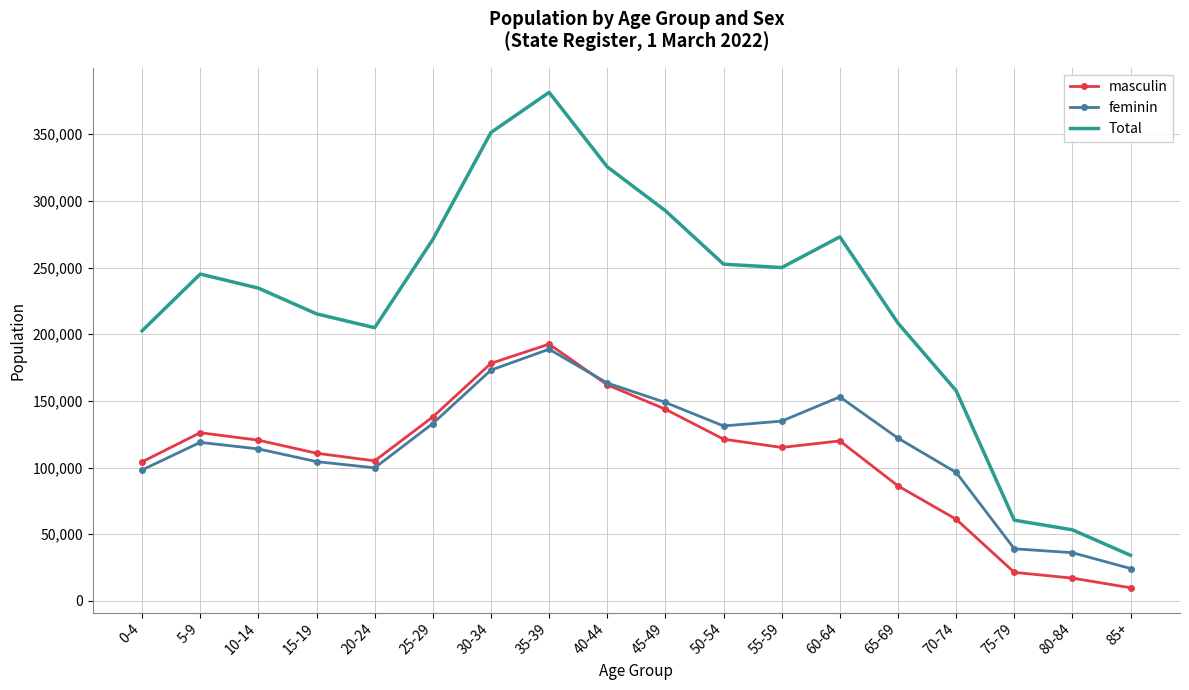

How many distinct data groups are displayed?

3